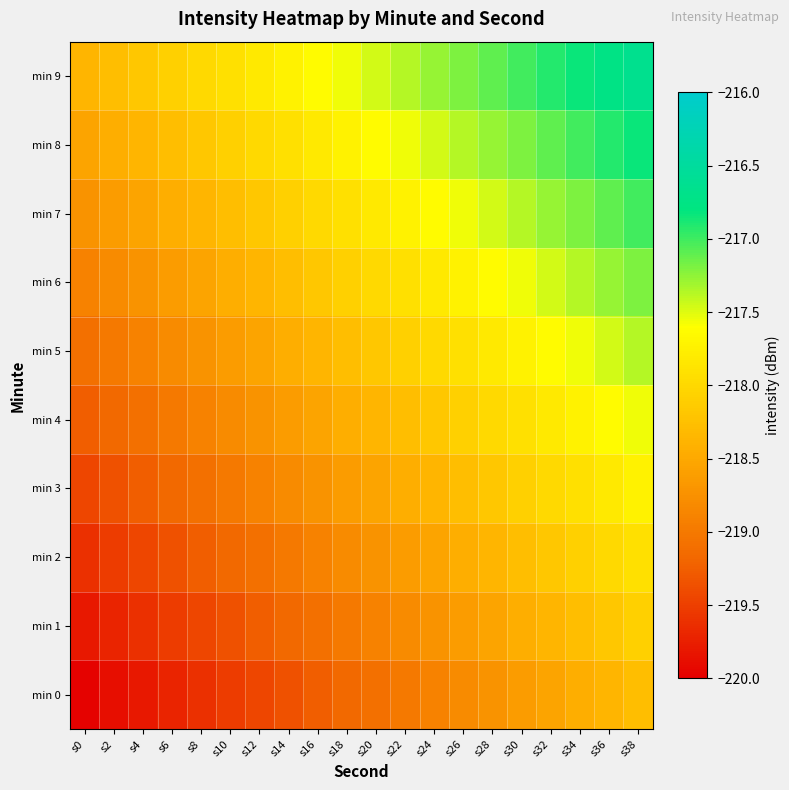

How many distinct data groups are displayed?

10